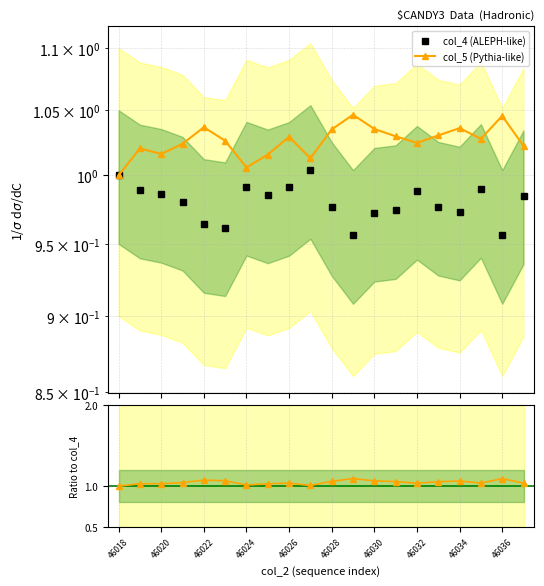

Rank the series at 46028 from lowest to highest value.

col_4 (ALEPH-like), col_5 (Pythia-like), Ratio col_5/col_4